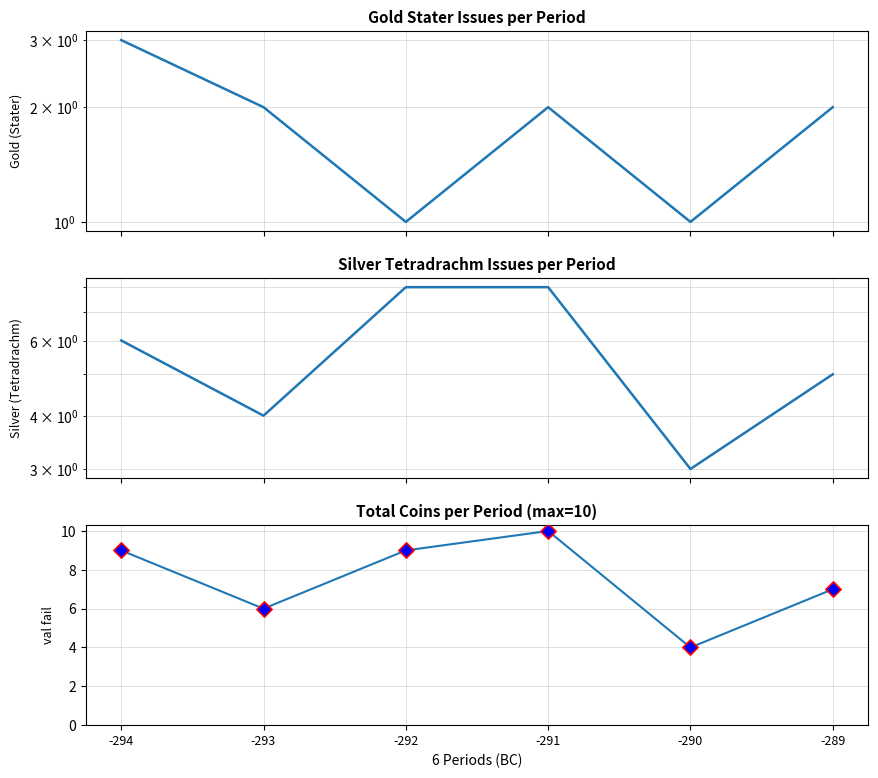

What is the total value across all series at -292?

18